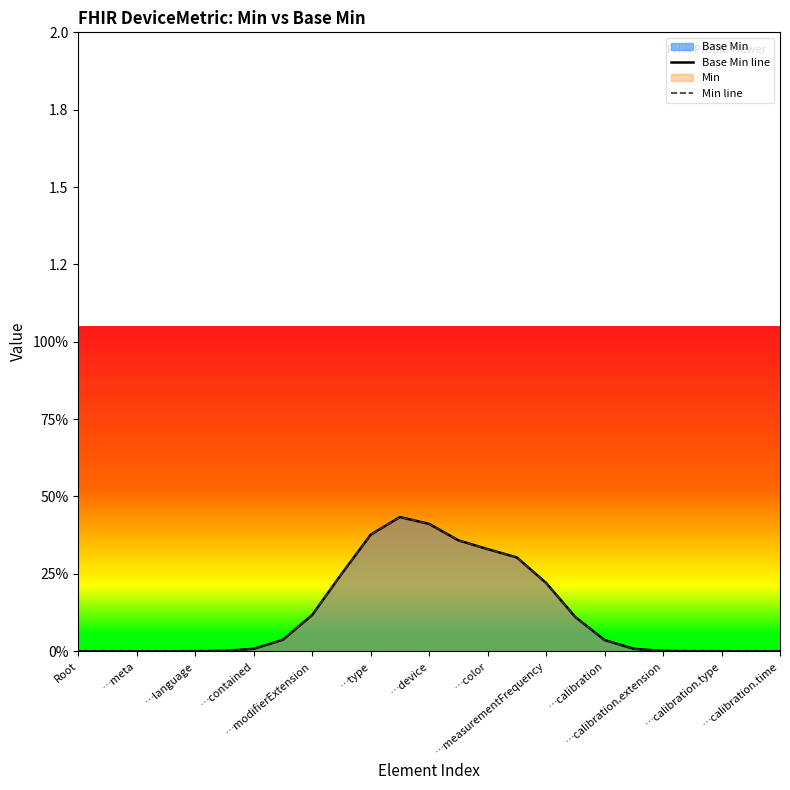

How many lines are shown in the chart?

2